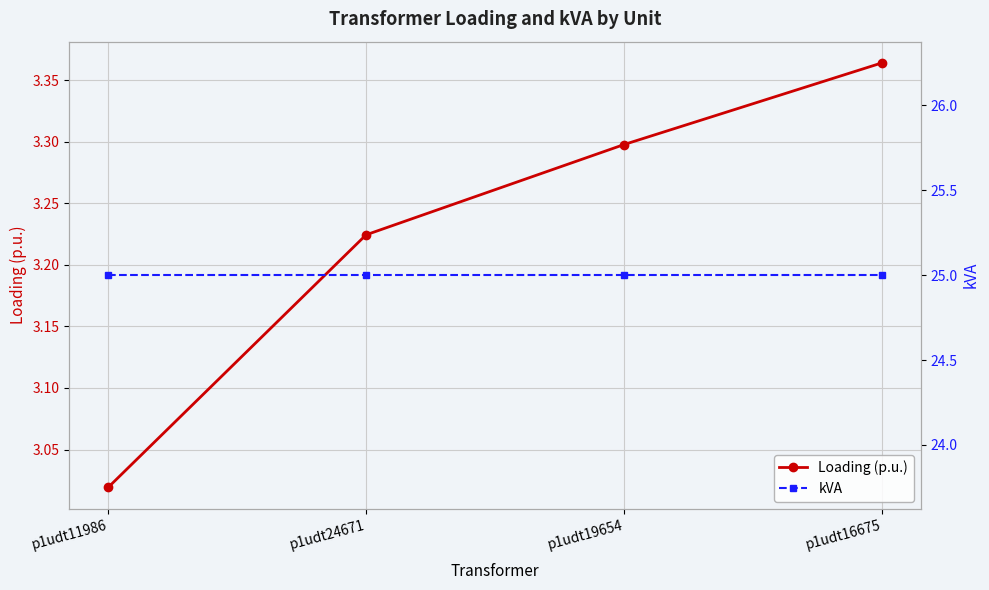

Reading right to left, list all the values displayed in this chart.

Loading (p.u.): p1udt16675=3.4	p1udt19654=3.3	p1udt24671=3.2	p1udt11986=3.0
kVA: p1udt16675=25.0	p1udt19654=25.0	p1udt24671=25.0	p1udt11986=25.0